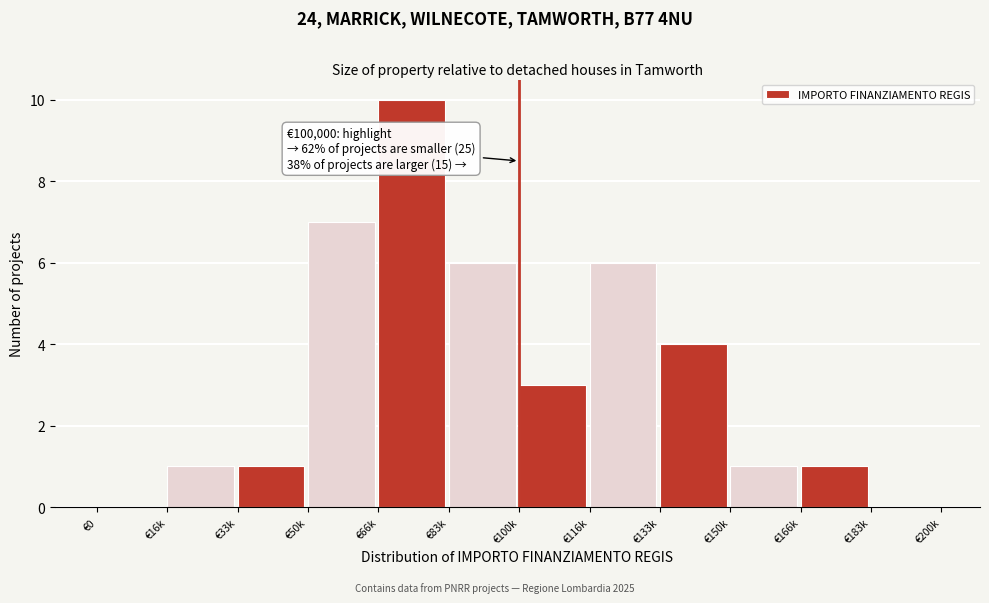

Reading right to left, transcribe all the data shown in this chart.

€183k=0	€166k=1	€150k=1	€133k=4	€116k=6	€100k=3	€83k=6	€66k=10	€50k=7	€33k=1	€16k=1	€0=0